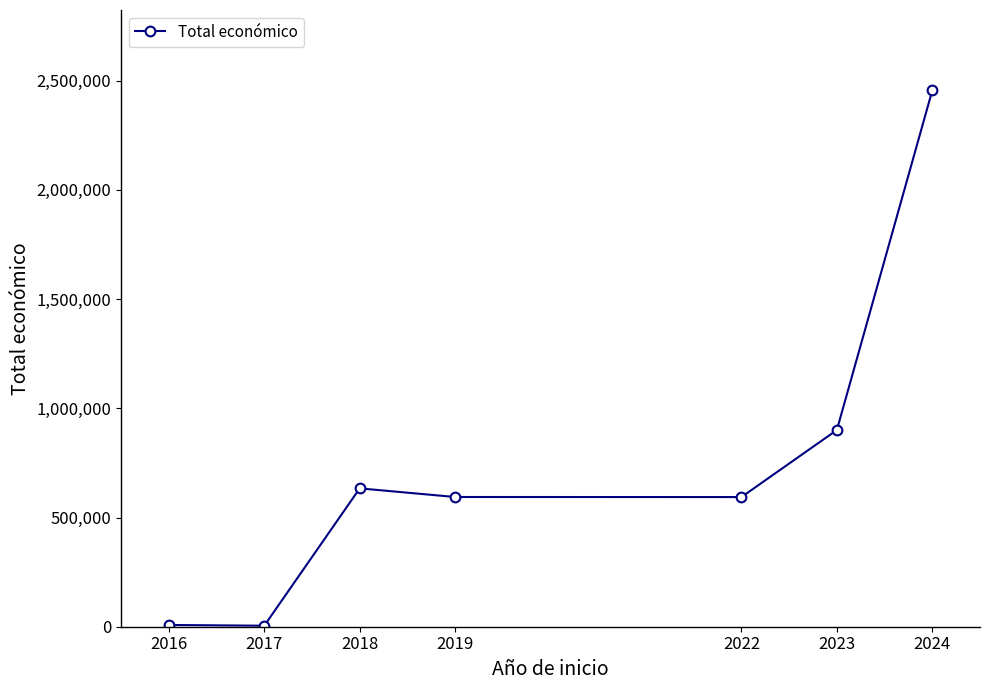

What is the average value?

741449